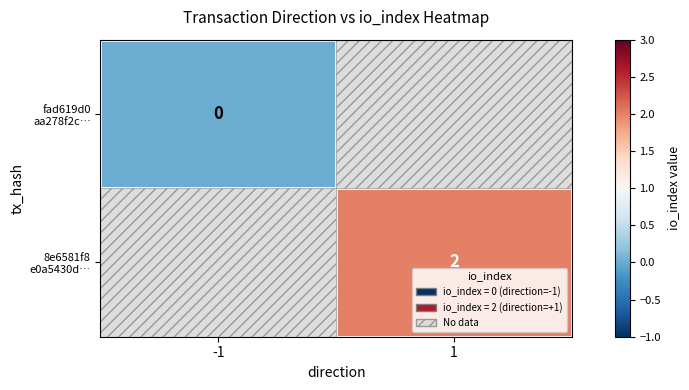

List the series in order of their peak value, highest first.

fad619d0 aa278f2c…, 8e6581f8 e0a5430d…